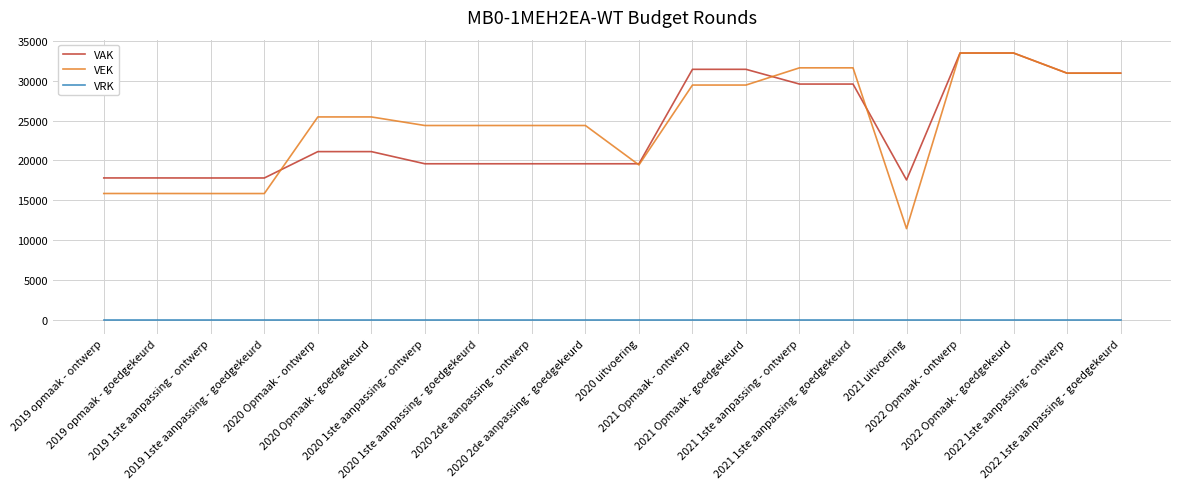

Which series changed the most between 2020 uitvoering and 2021 uitvoering?

VEK